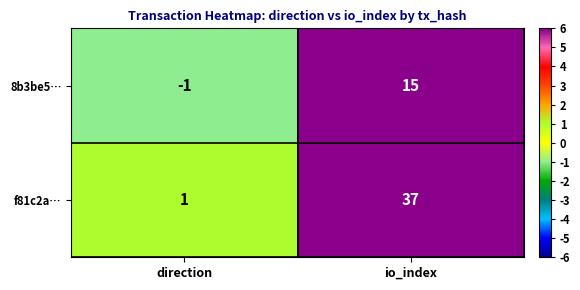

Is it true that f81c2a… equals 1 at direction?

True